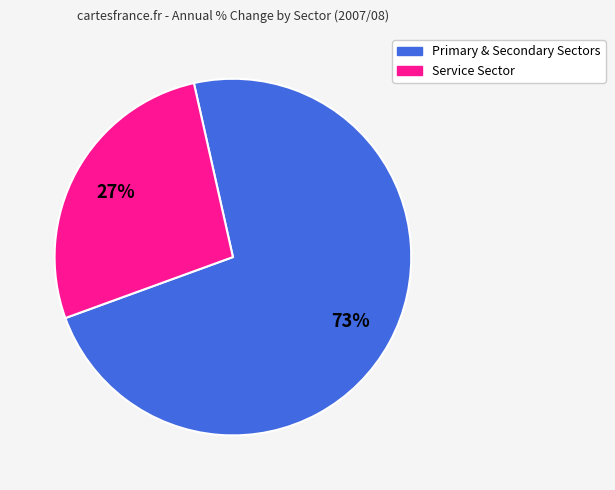

How many slices are in this pie chart?

2